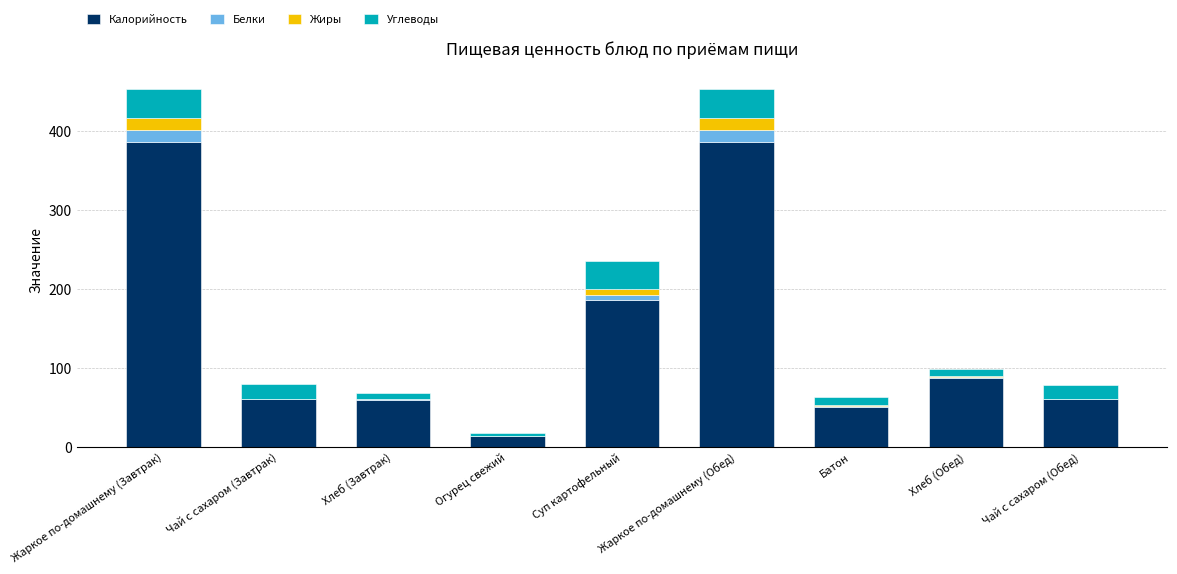

Where is Калорийность nearest to the value 200?

Суп картофельный